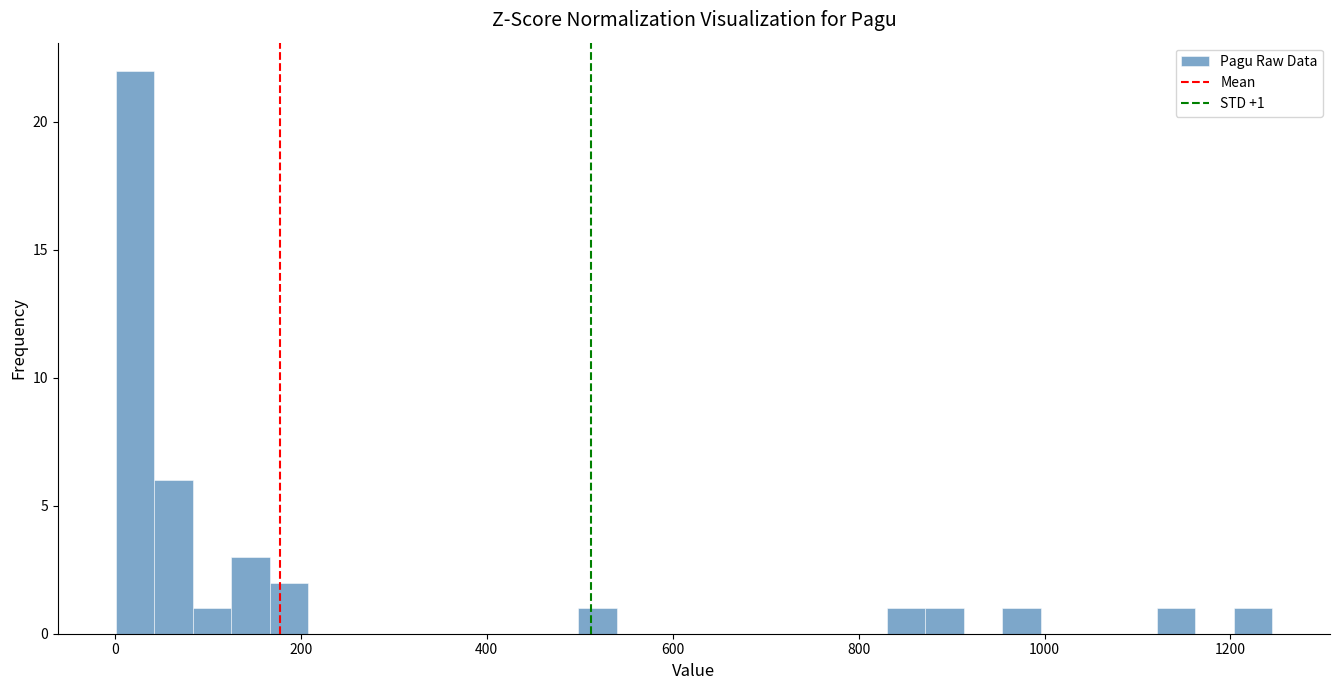

Read against the x-axis, roughly where is the centre of the tallest bar?

20